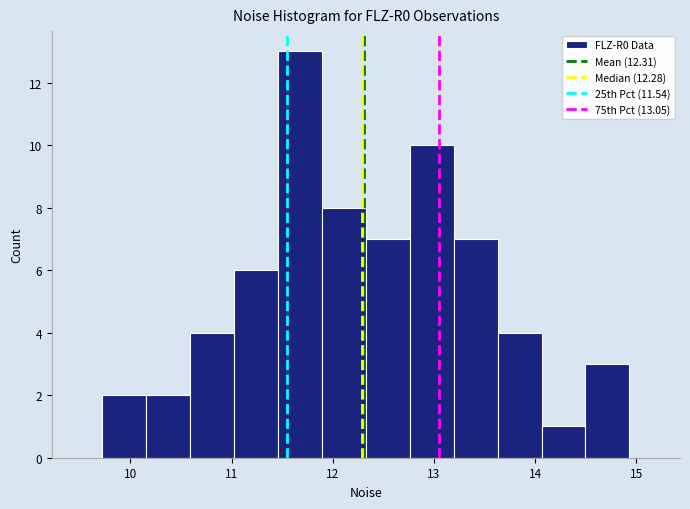

Over which range of the x-axis is the bar tallest?

11.5 to 11.9